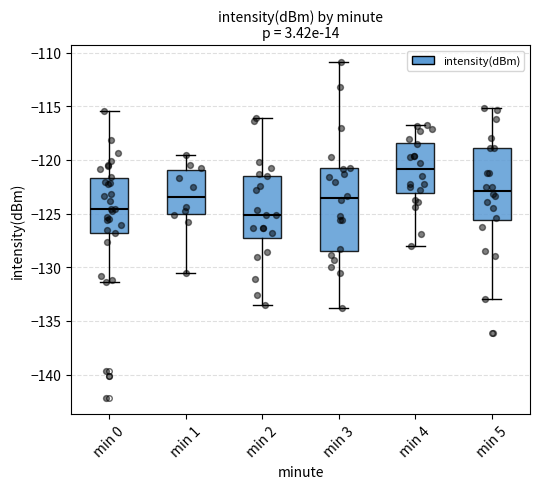

Comparing the boxes themselves (not the whiskers), which one is the tallest?

min 3